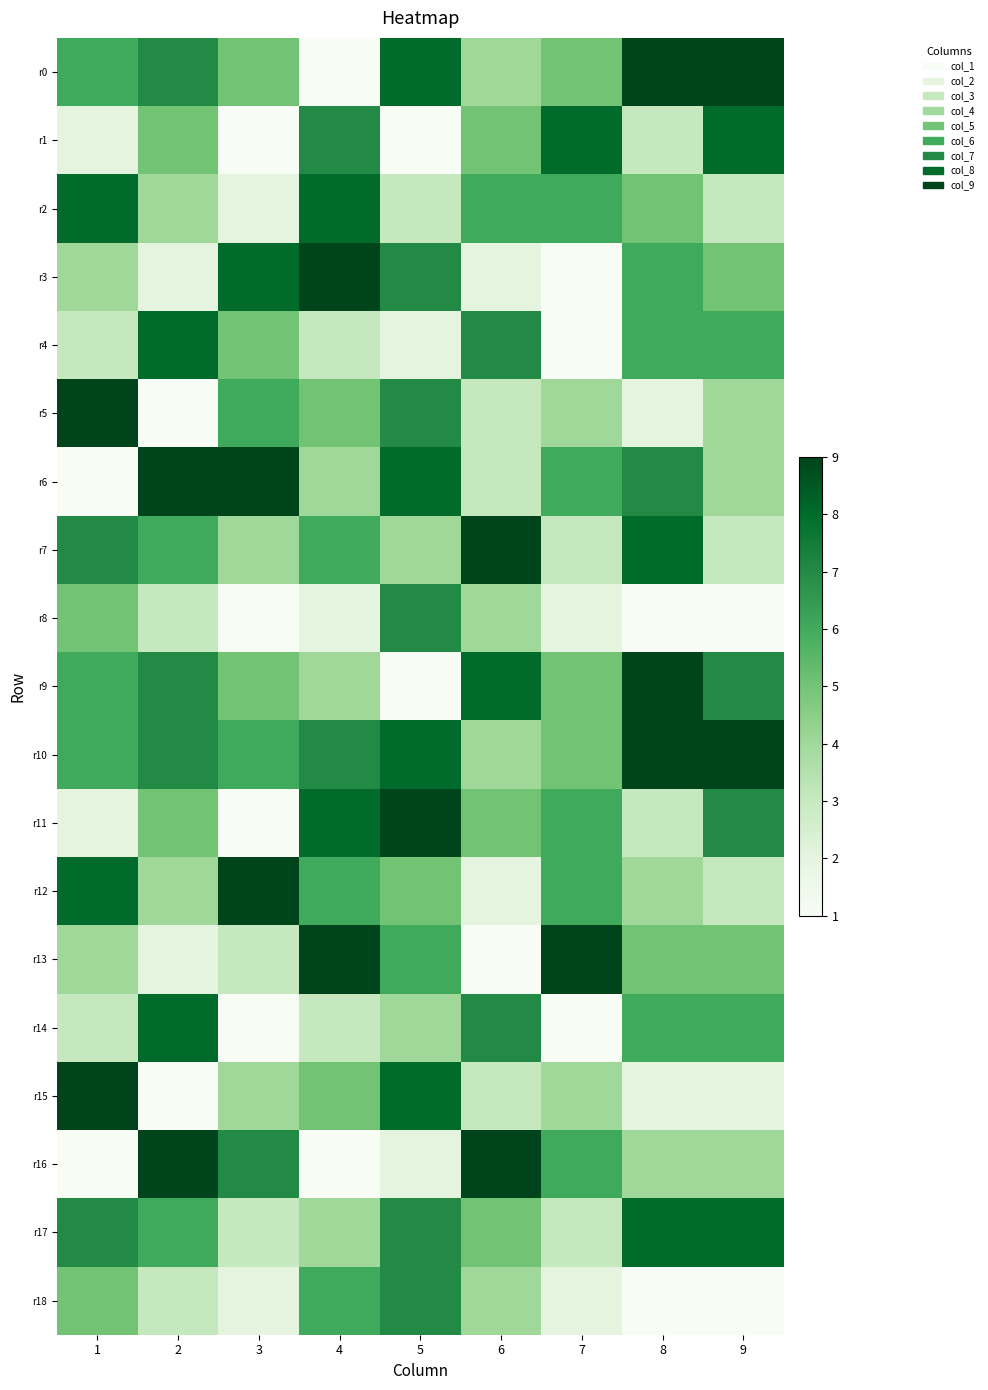

What is the minimum value shown in the chart?

1